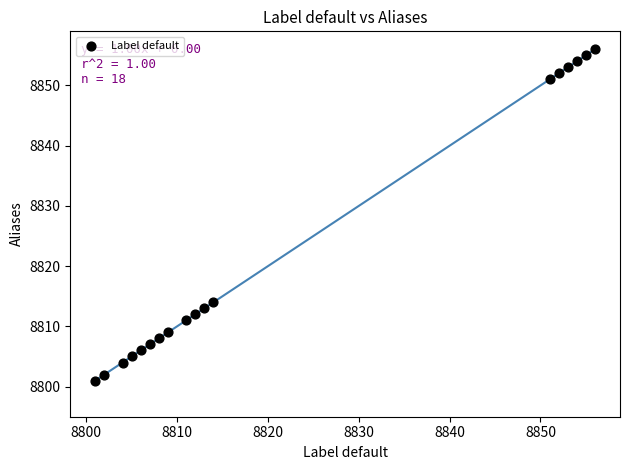

What is the range of X values (max minus min)?

55